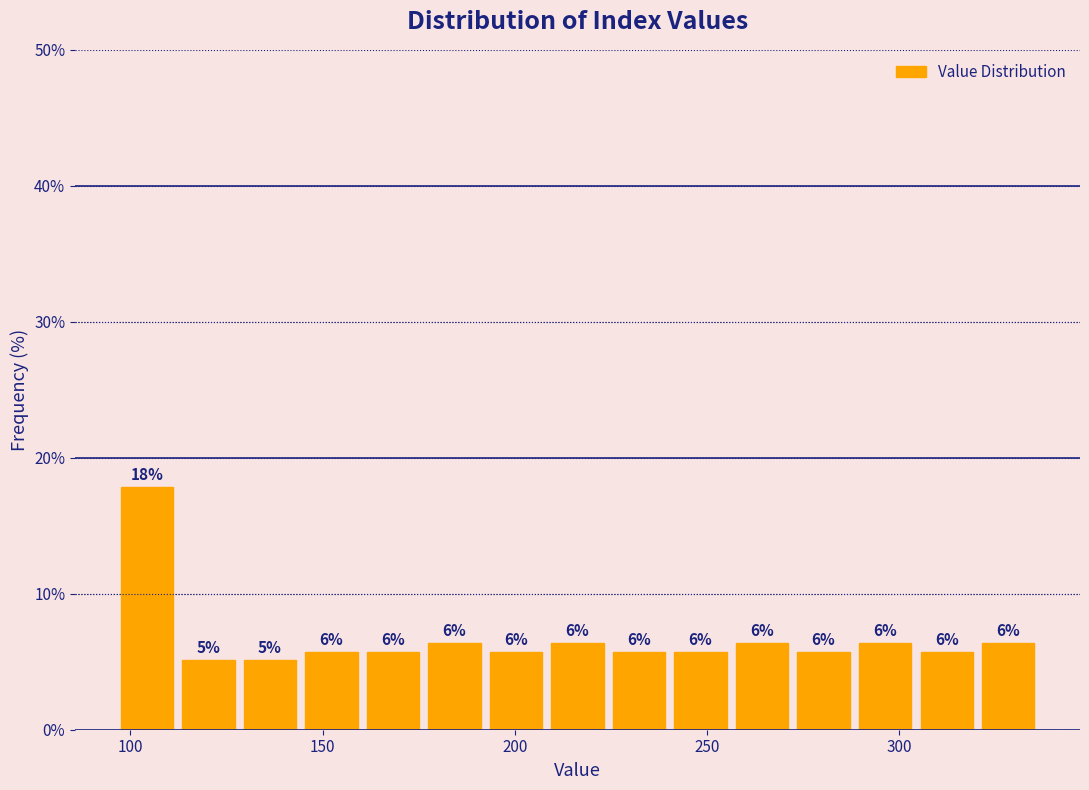

Around what value on the x-axis is the tallest bar? Give the approximate position of its centre, as read against the axis.

105